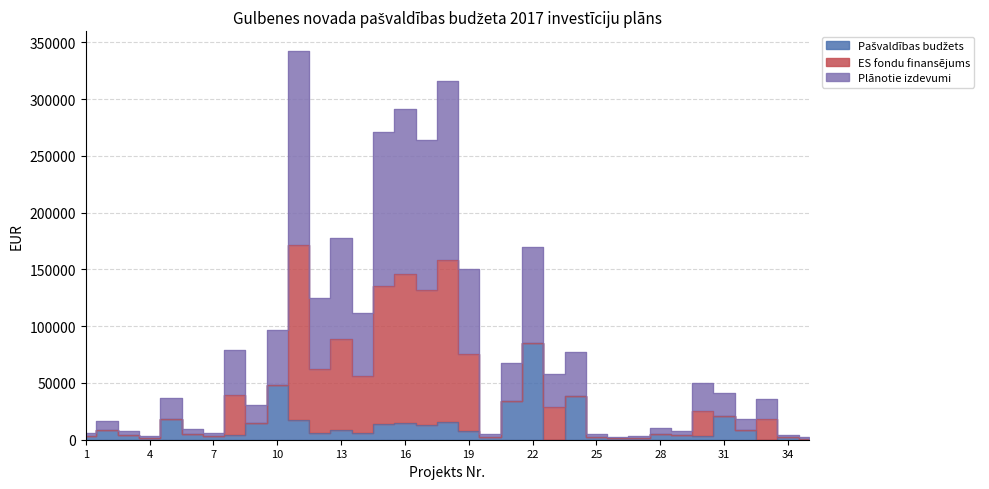

True or false: Pašvaldības budžets and Plānotie izdevumi intersect in this chart.

False